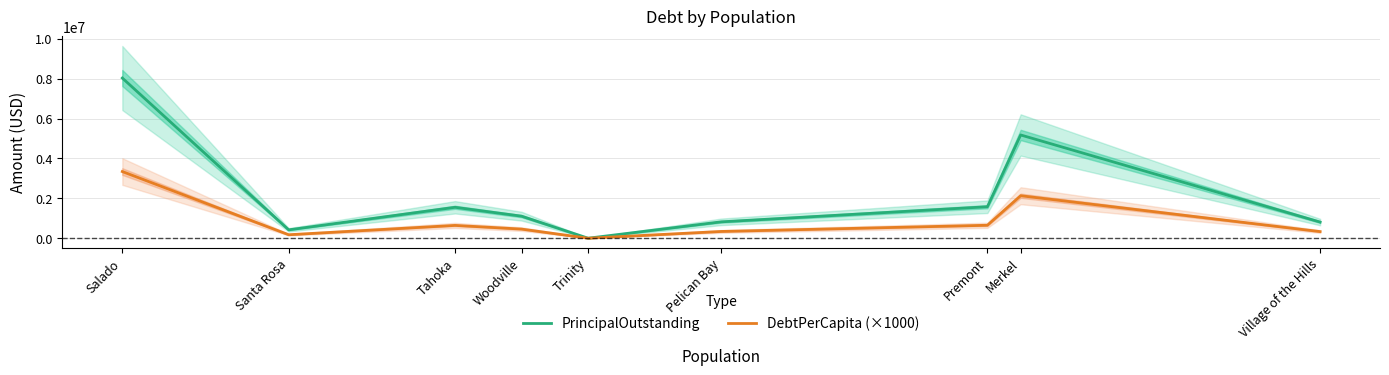

True or false: PrincipalOutstanding has a value of 1578000.0 at Premont.

True